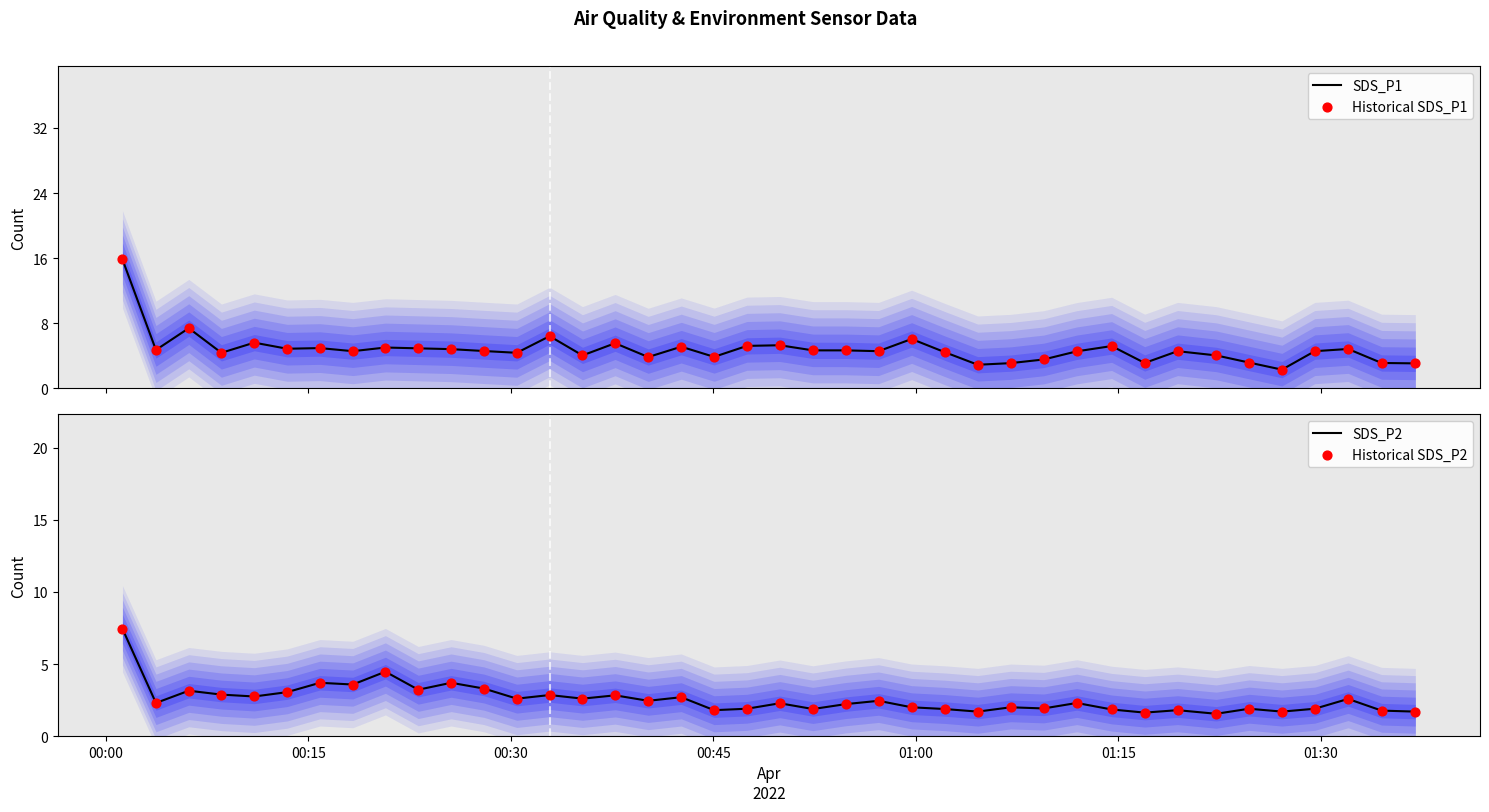

What is the lowest value of the SDS_P1 series?

2.3